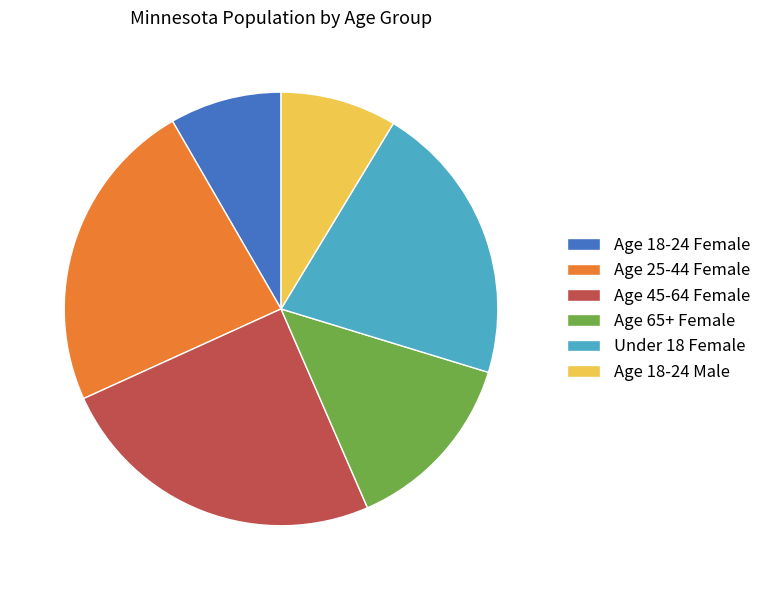

Do Age 25-44 Female and Under 18 Female together represent more than half of the pie?

No